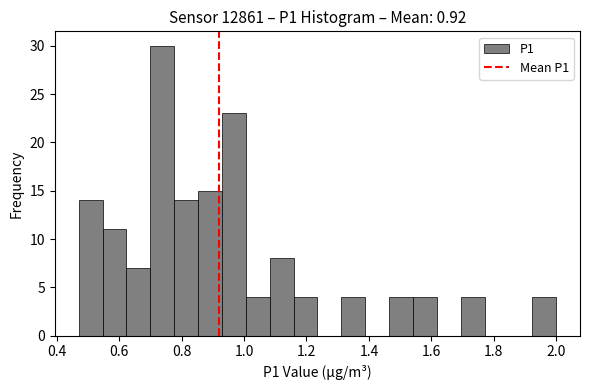

Around what value on the x-axis is the tallest bar? Give the approximate position of its centre, as read against the axis.

0.74